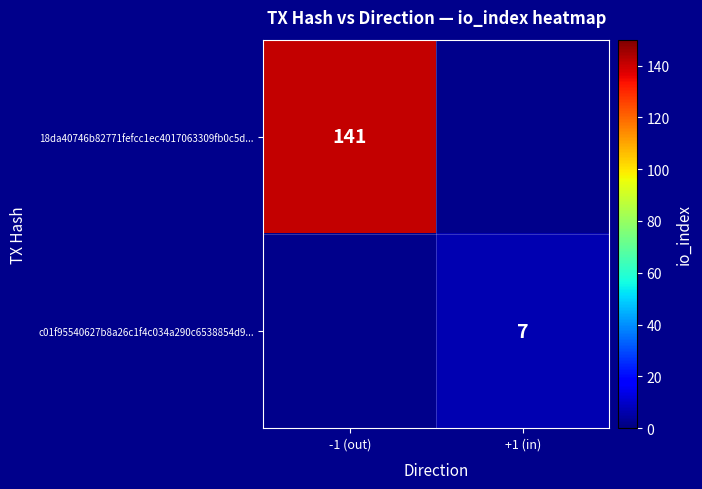

True or false: 18da40746b82771fefcc1ec4017063309fb0c5d... has a value of 141 at -1 (out).

True